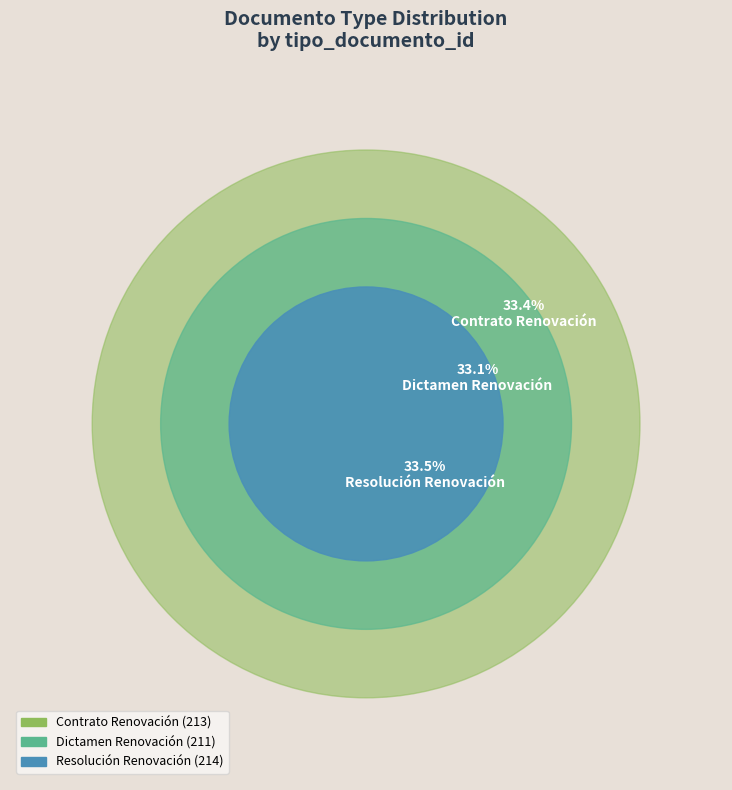

Does Dictamen Renovación account for over 50% of the chart?

No